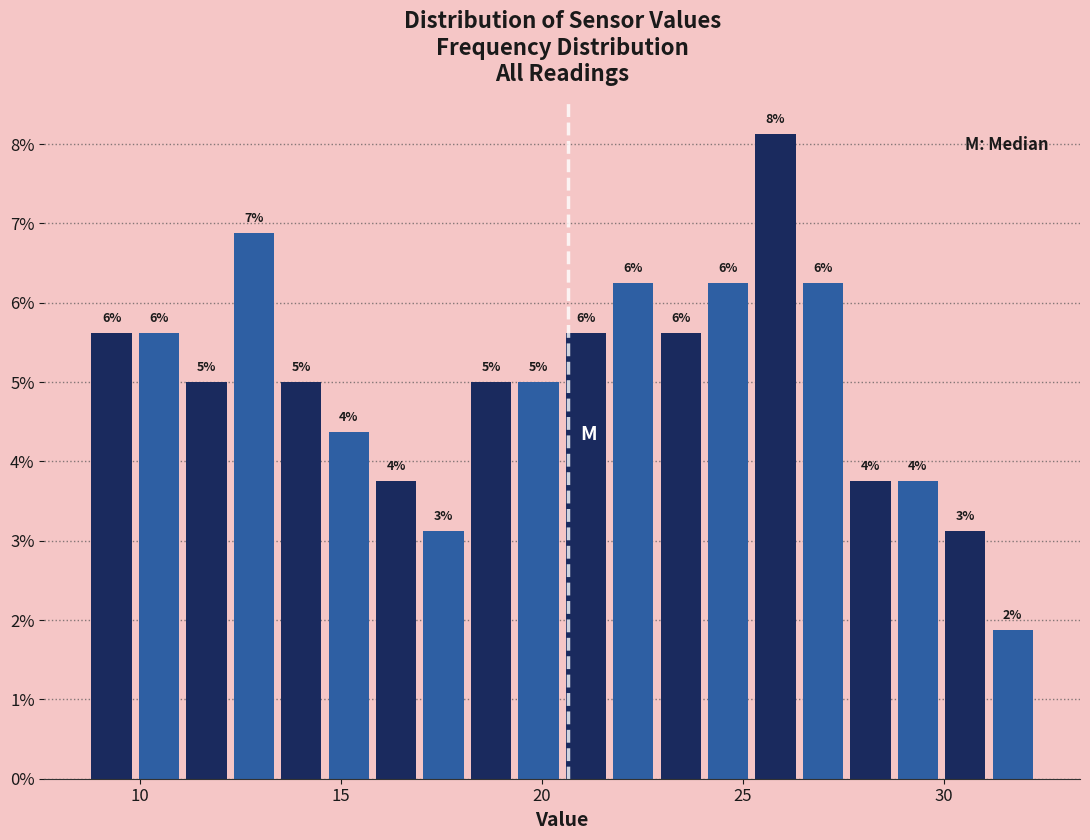

Around what value on the x-axis is the tallest bar? Give the approximate position of its centre, as read against the axis.

26.0